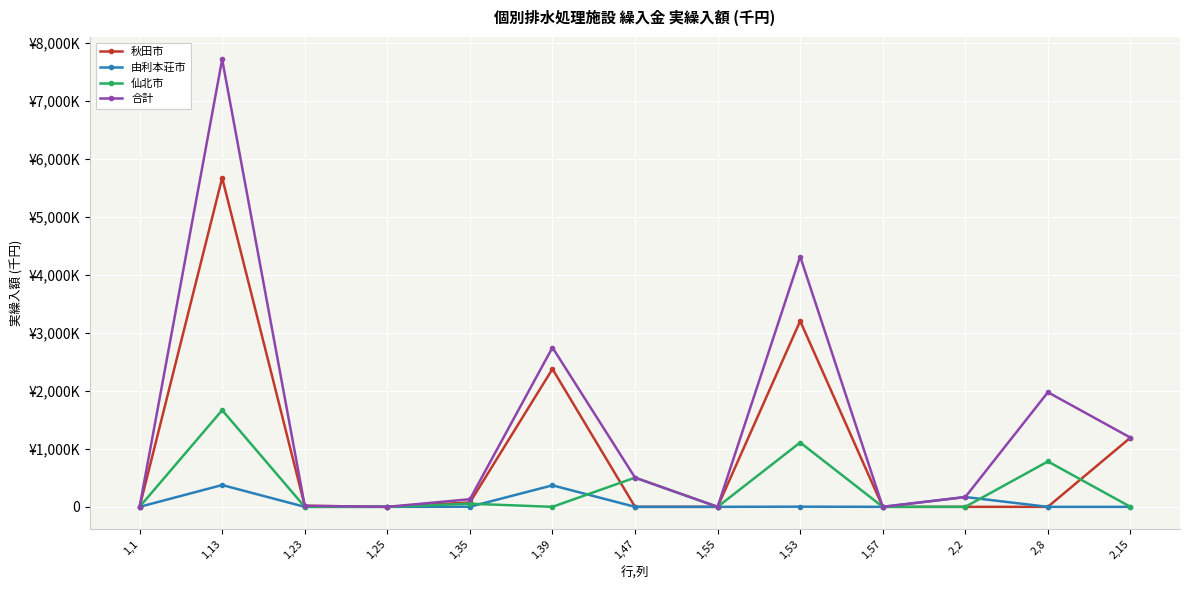

Which series changed the most between 1,39 and 2,8?

秋田市